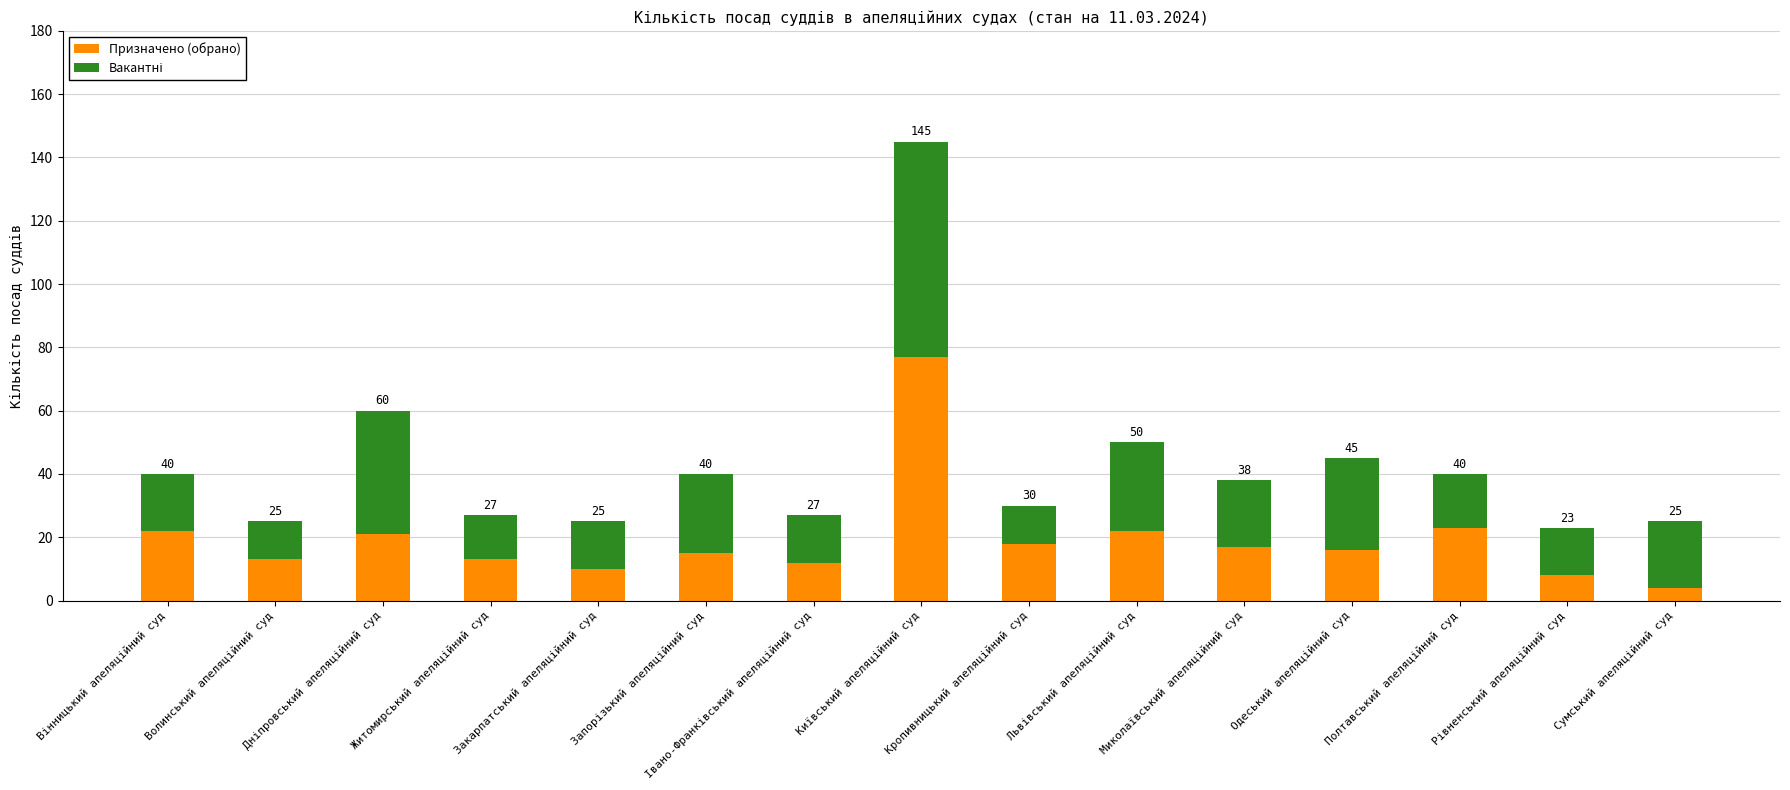

What is the difference between the second highest and minimum values in the Призначено (обрано) series?

19